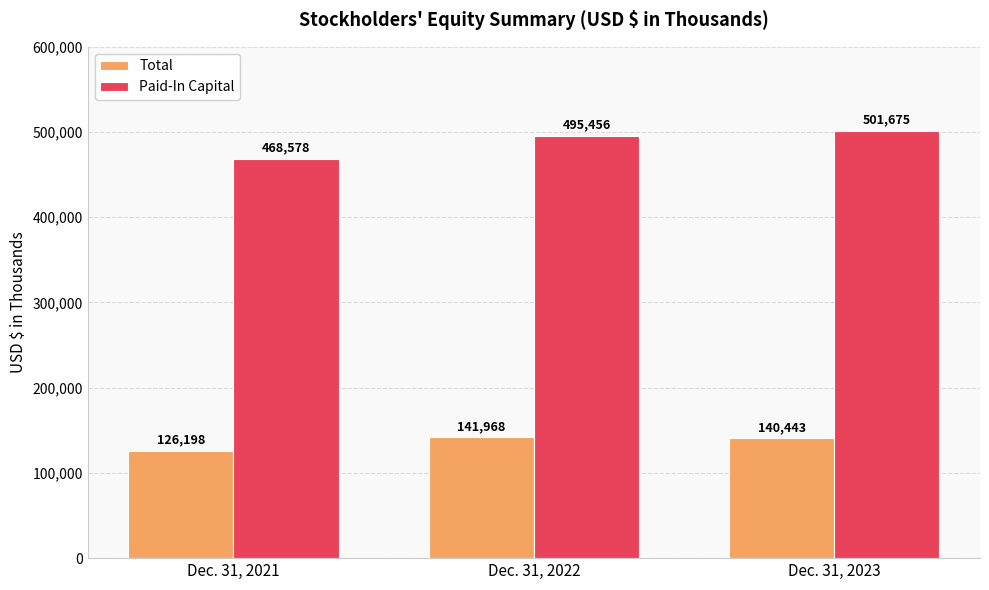

How many bars are there in total?

6